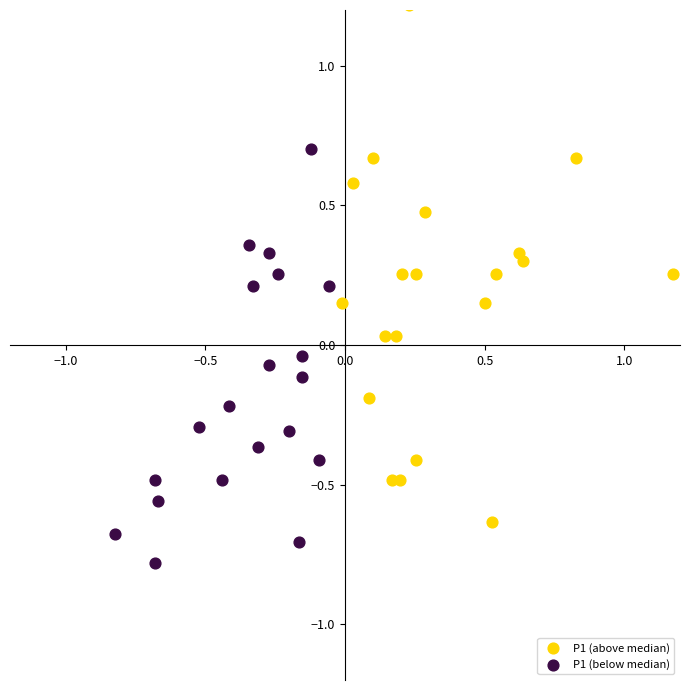

Which series reaches the maximum Y coordinate?

P1 (above median)